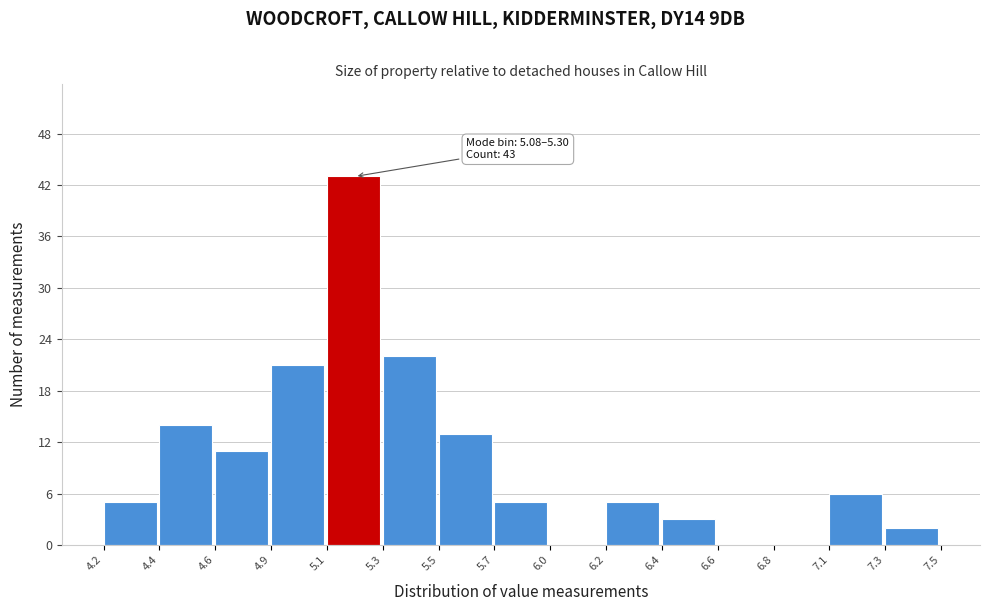

Reading left to right, list all the values displayed in this chart.

4.2=5	4.4=14	4.6=11	4.9=21	5.1=43	5.3=22	5.5=13	5.7=5	6.0=0	6.2=5	6.4=3	6.6=0	6.8=0	7.1=6	7.3=2